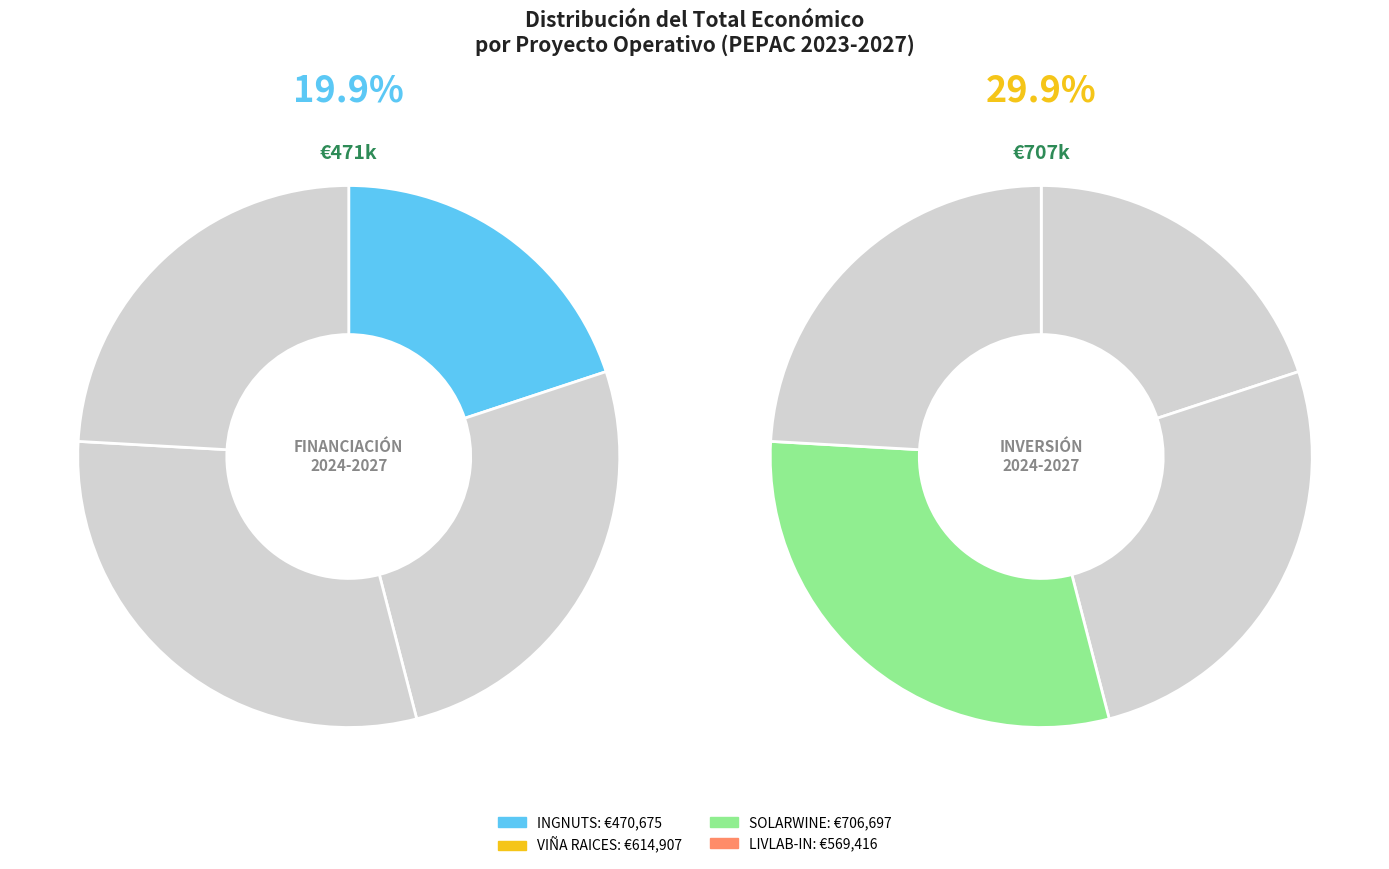

Is there a majority slice in this chart?

No